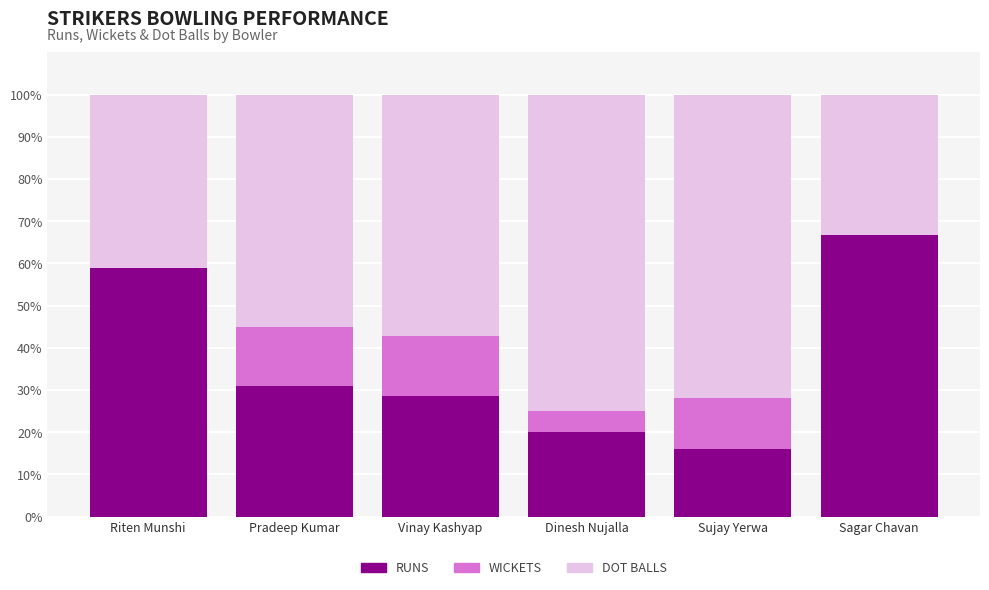

What is the total value across all series at Sujay Yerwa?

100.0